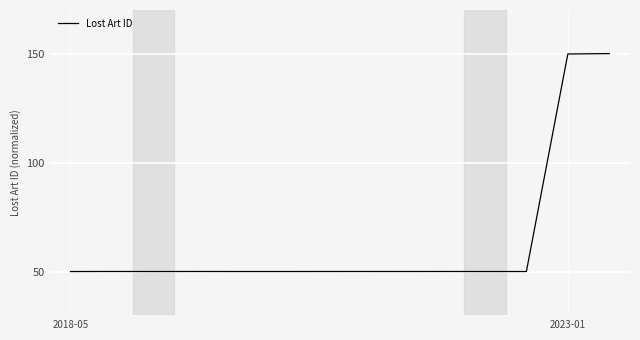

What is the greatest value displayed?

150.0